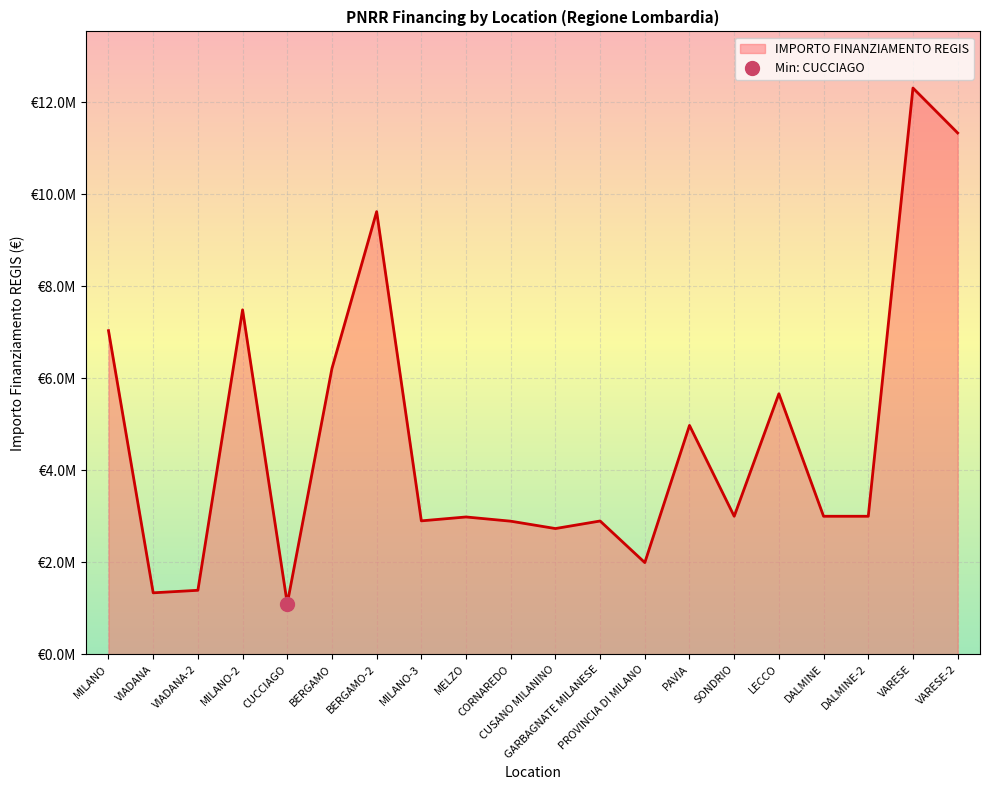

The value at CUCCIAGO is 341120.0. True or false?

False